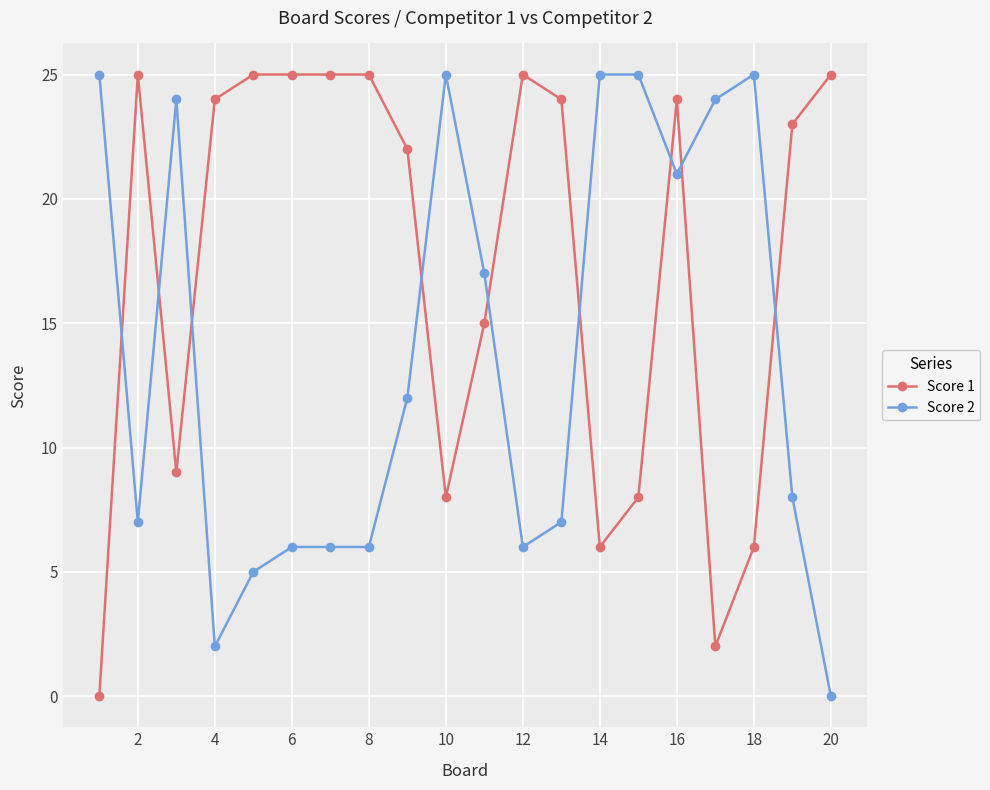

True or false: Score 2 has more than 0 interior local peaks.

True